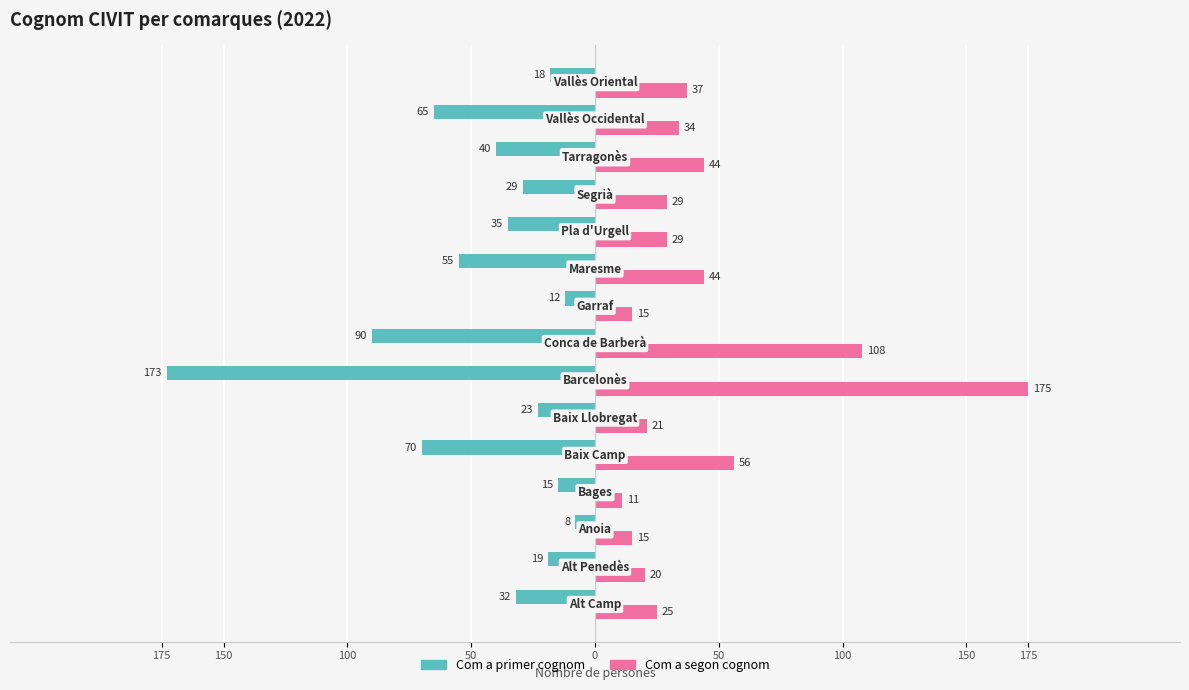

Reading left to right, what are all the values shown in this chart?

Com a primer cognom: -32	-19	-8	-15	-70	-23	-173	-90	-12	-55	-35	-29	-40	-65	-18
Com a segon cognom: 25	20	15	11	56	21	175	108	15	44	29	29	44	34	37